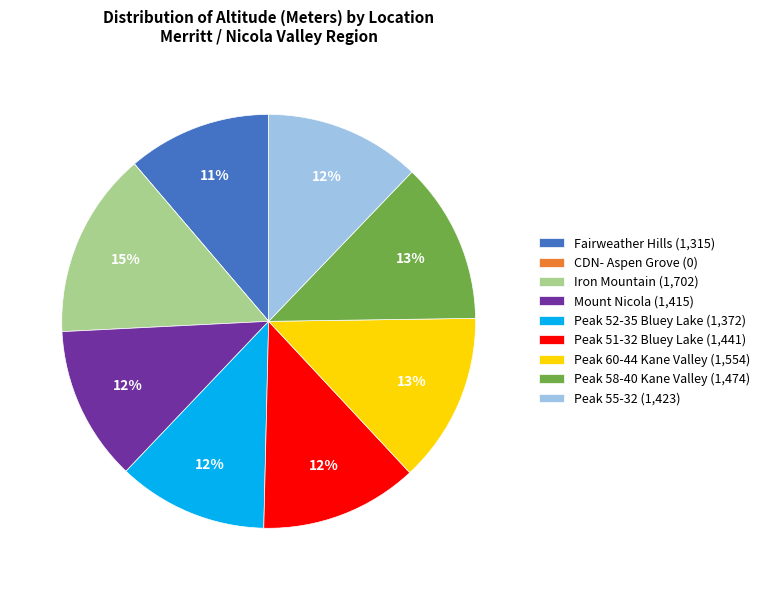

To the nearest percent, what is the average slice percentage?

11%